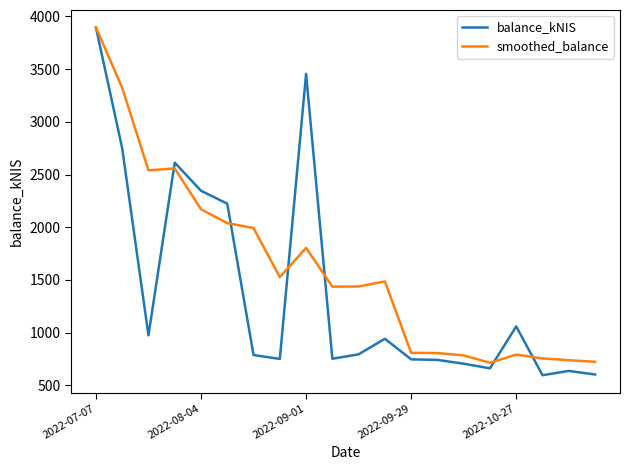

List the series in order of their overall mean, highest first.

smoothed_balance, balance_kNIS